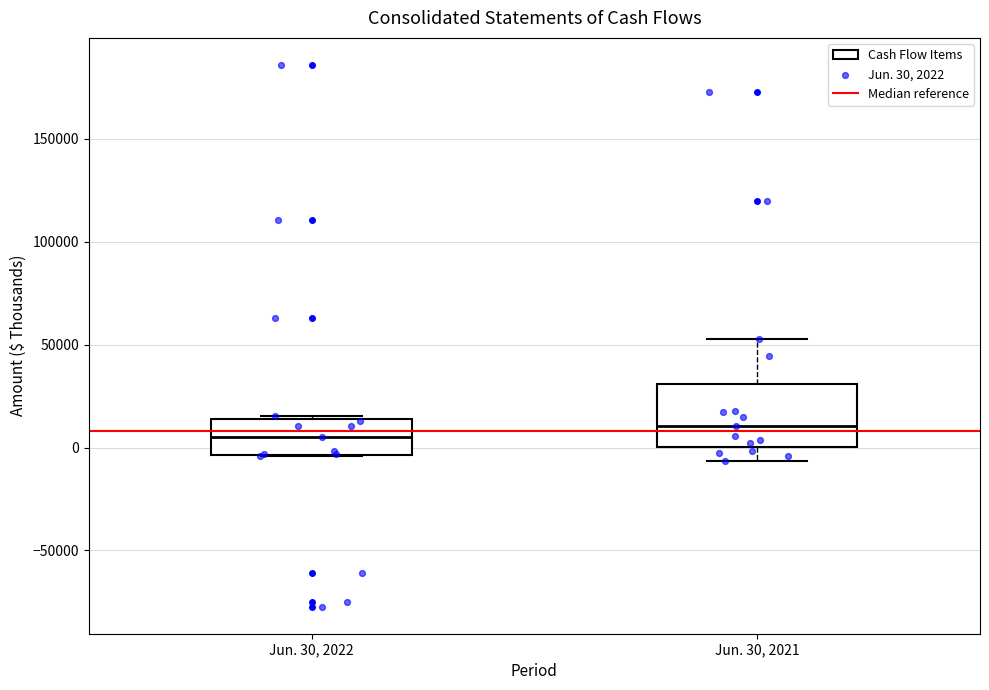

Which box's median line is the lowest?

Jun. 30, 2022